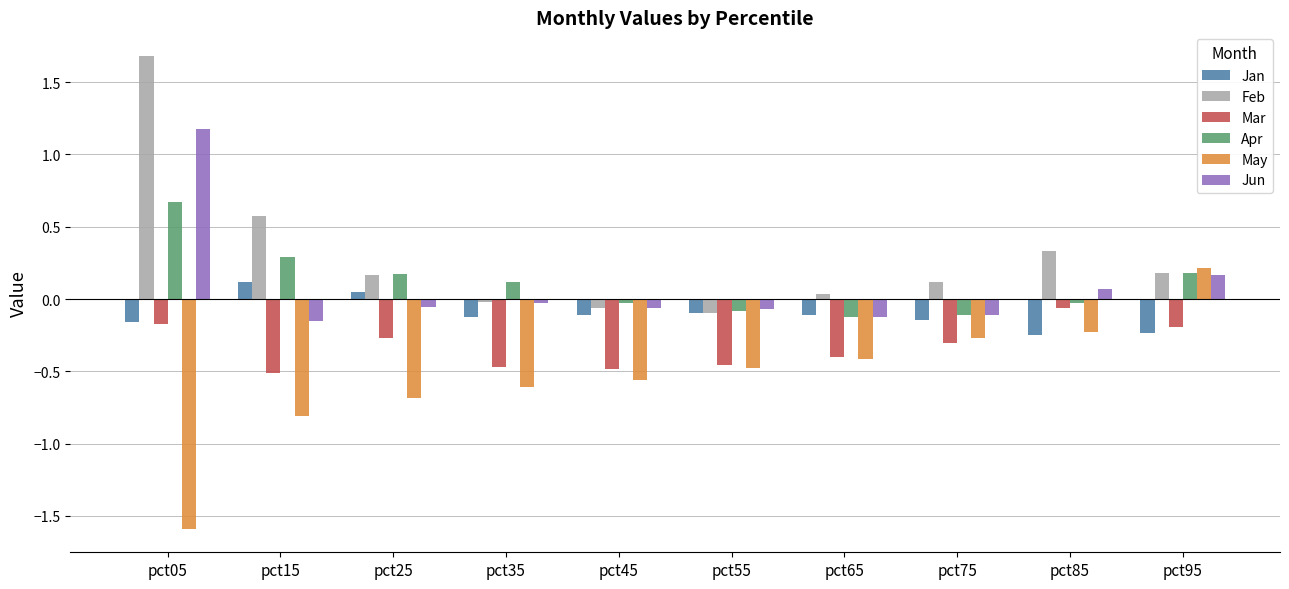

Which category has the highest value in the Jan series?

pct15